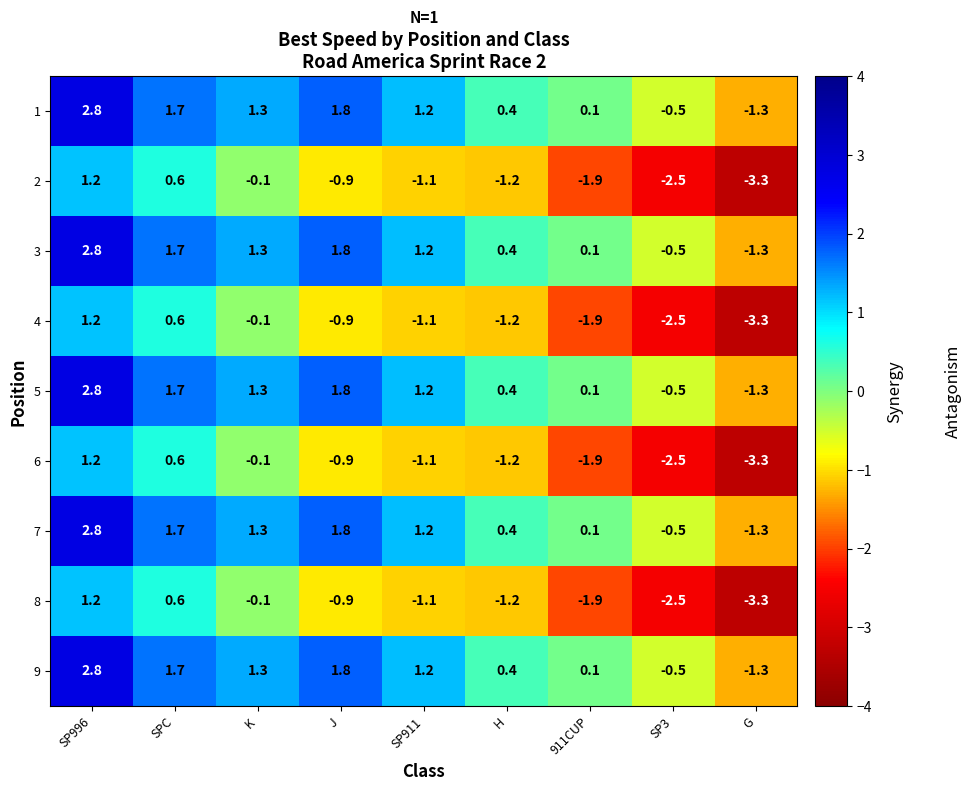

What is the difference between the highest and lowest values at SP3?

2.0